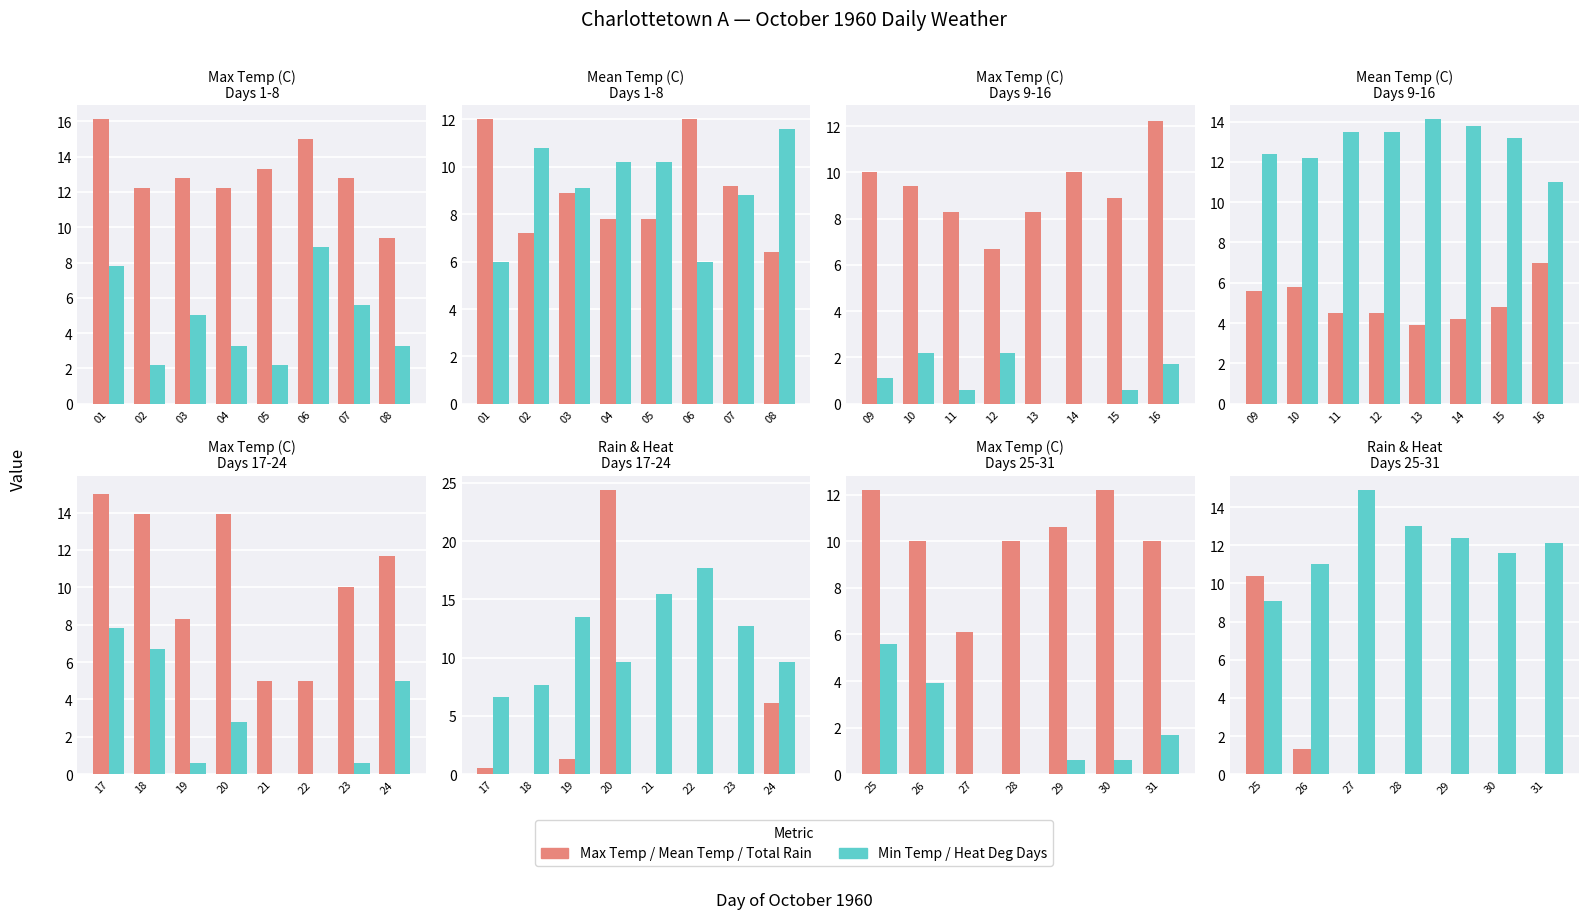

What is the difference between the maximum and minimum values in the Total Rain (mm) series?

24.4